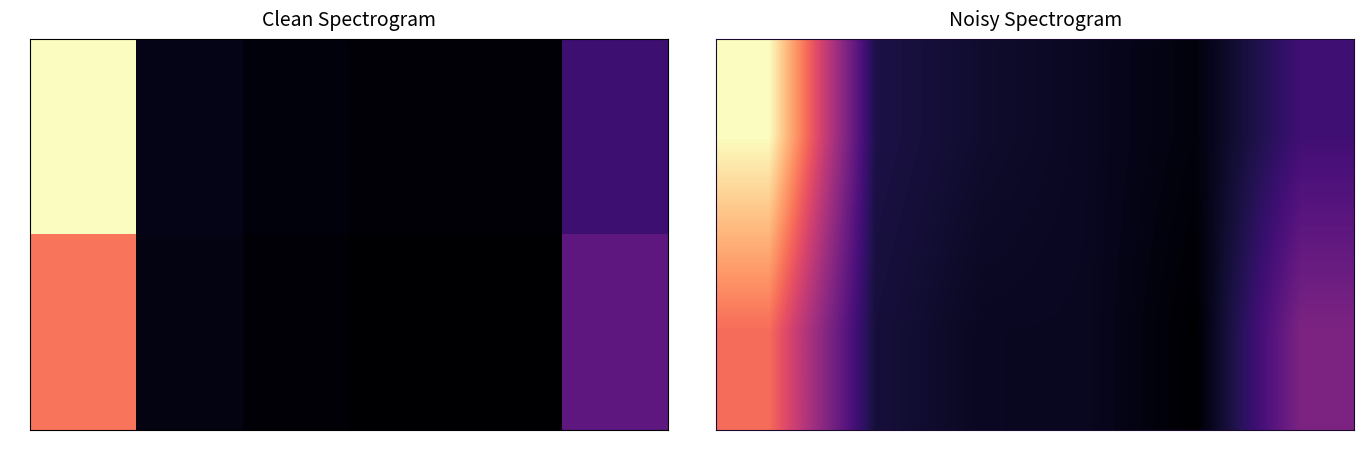

At 02, list the series in order from smallest to largest.

F, O